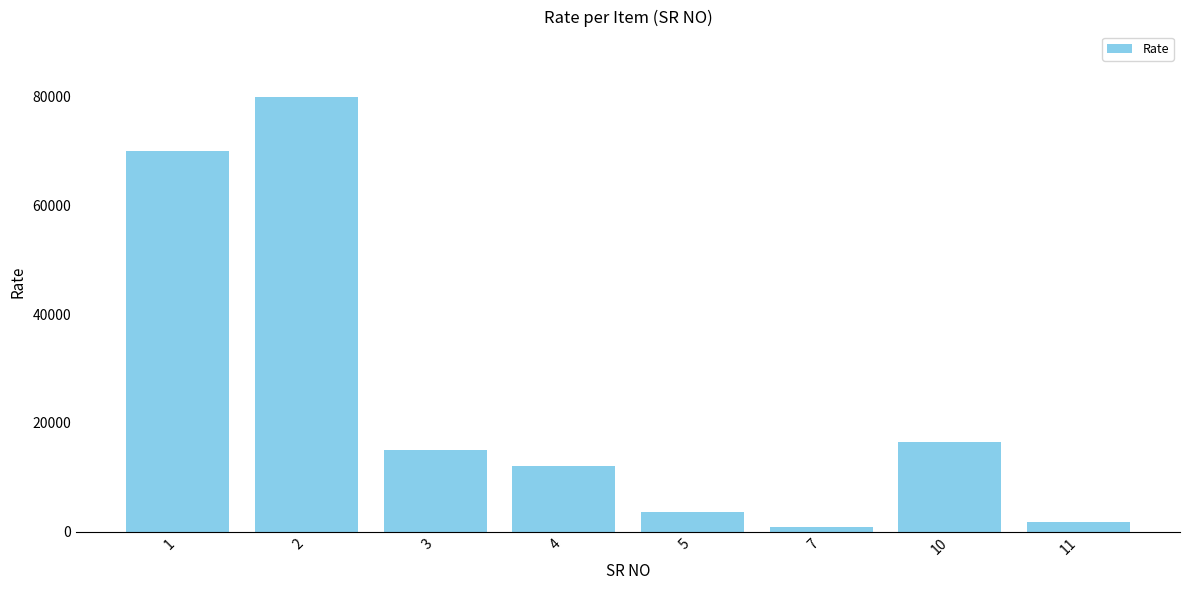

Rank the categories by value from lowest to highest.

7, 11, 5, 4, 3, 10, 1, 2